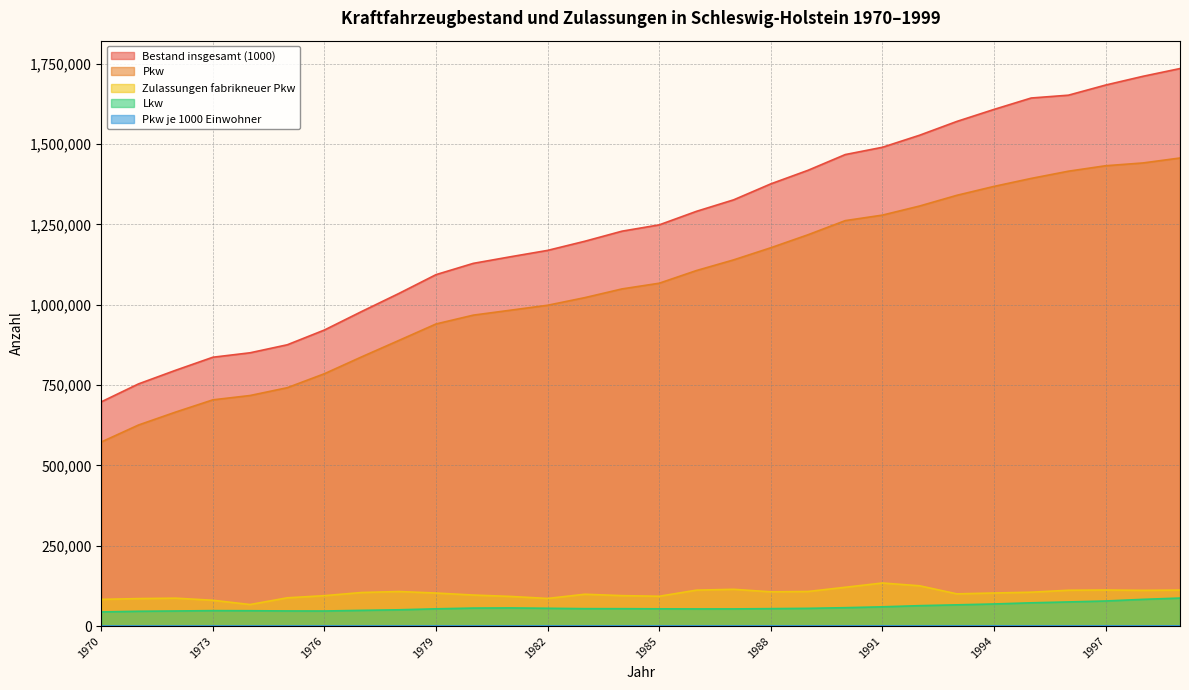

How many data points in Lkw are less than 54213?

15